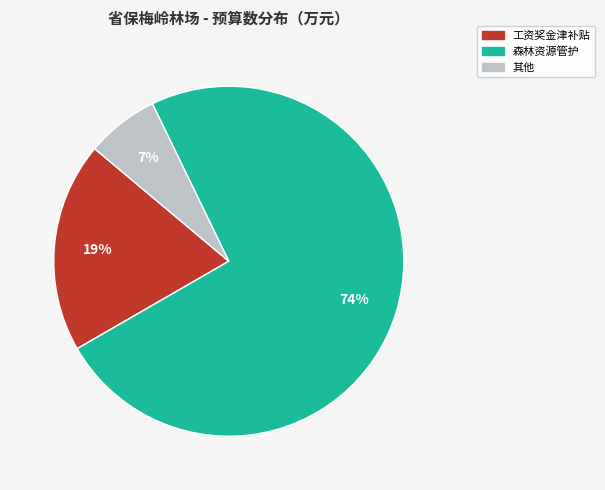

Is there a majority slice in this chart?

Yes